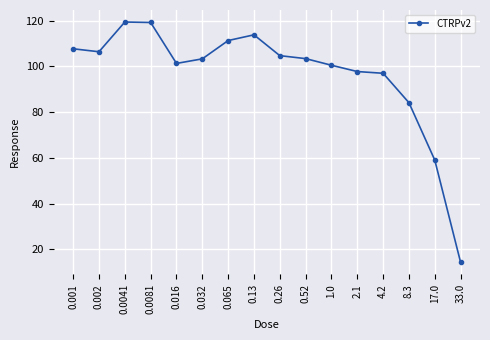

Is this an area chart (filled region under the line)?

No